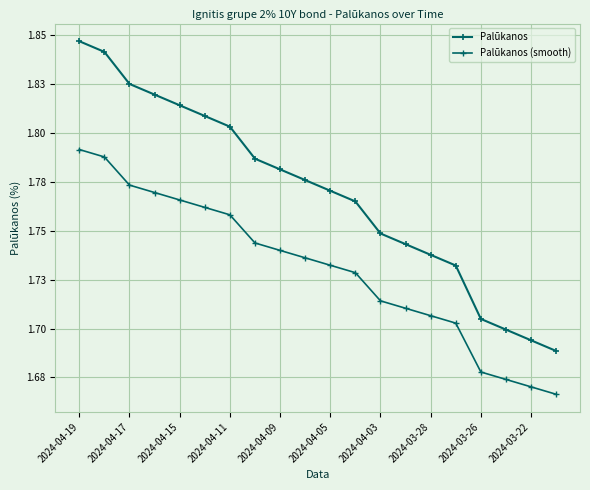

True or false: Palūkanos and Palūkanos (smooth) cross at least once.

False